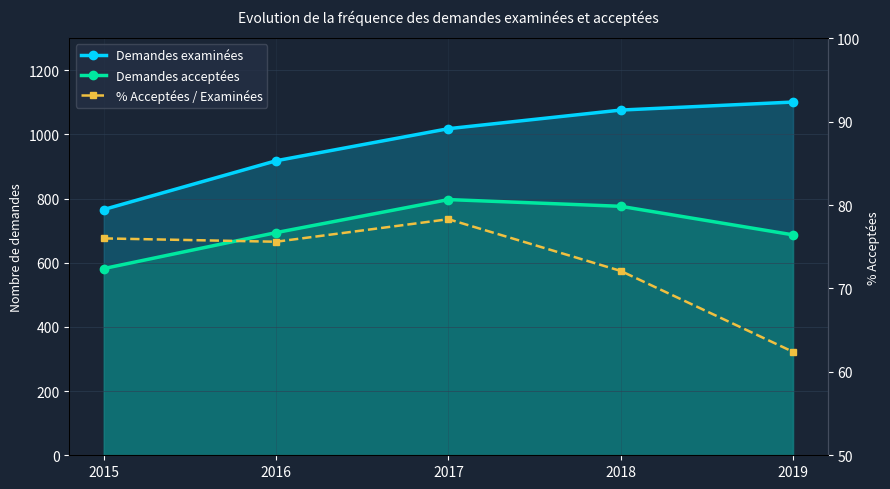

List the series in order of their peak value, highest first.

Demandes examinées, Demandes acceptées, % Acceptées / Examinées